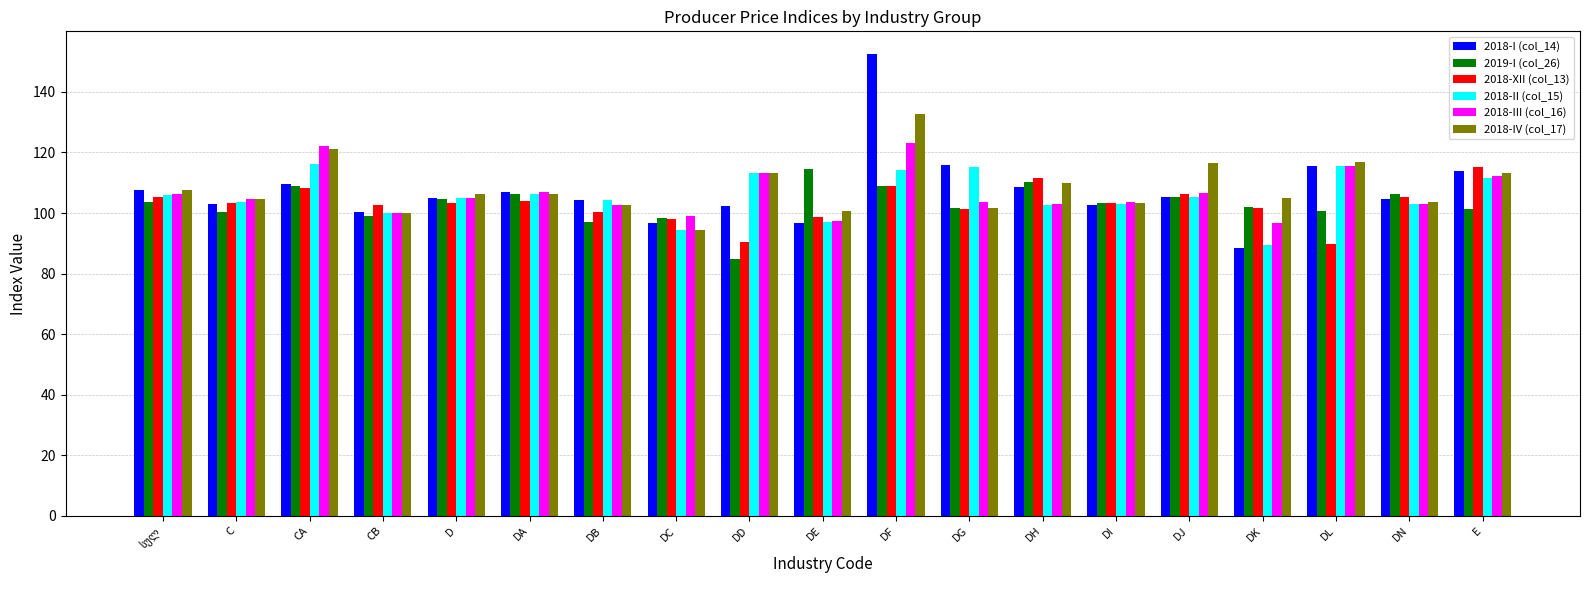

Between DA and DD, which series saw the biggest shift?

2019-I (col_26)